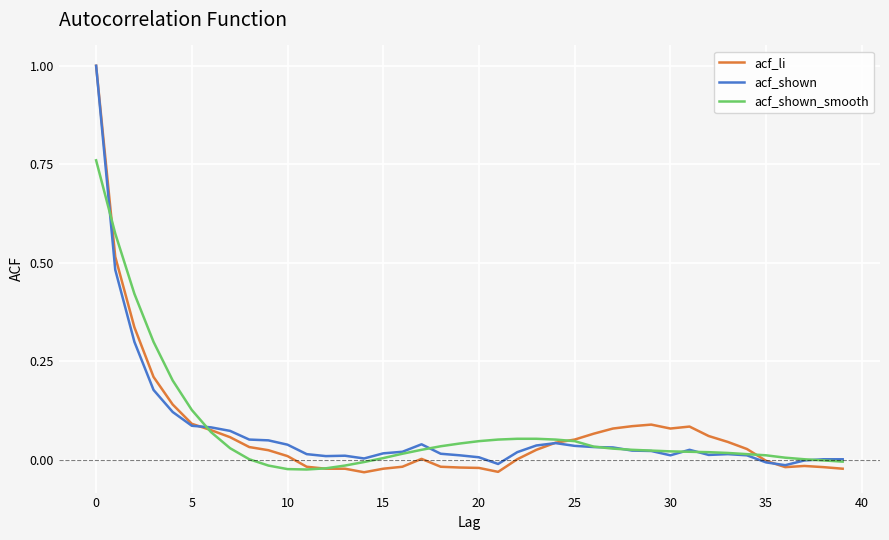

What is the maximum value shown in the chart?

1.0